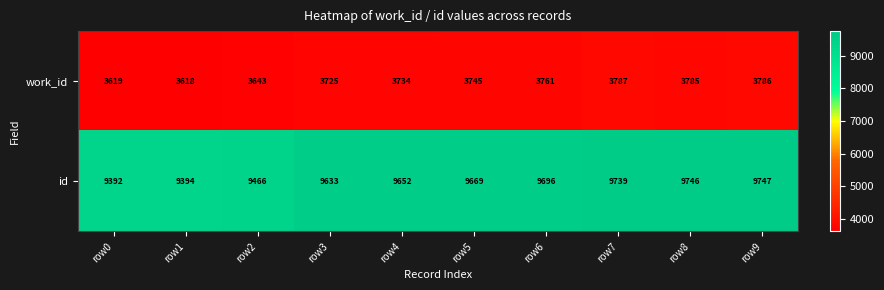

What is the highest value of the work_id series?

3787